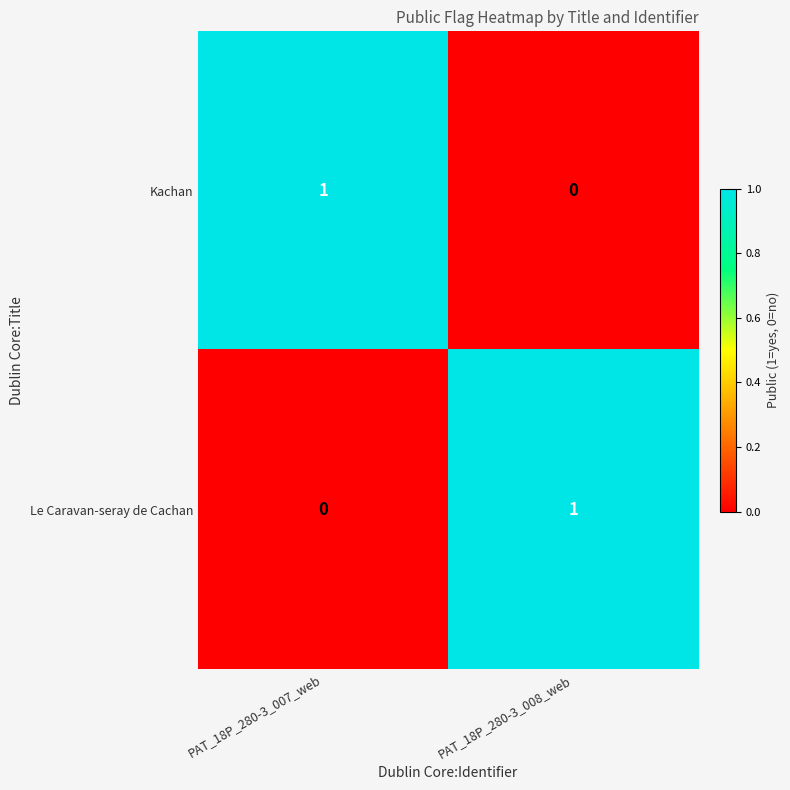

Reading left to right, list all the values displayed in this chart.

Kachan: 1	0
Le Caravan-seray de Cachan: 0	1